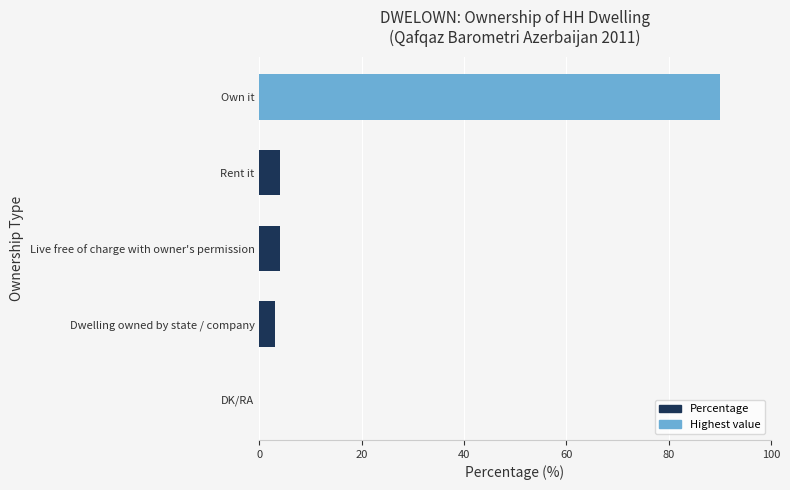

Is it true that the value at Own it is 90?

True